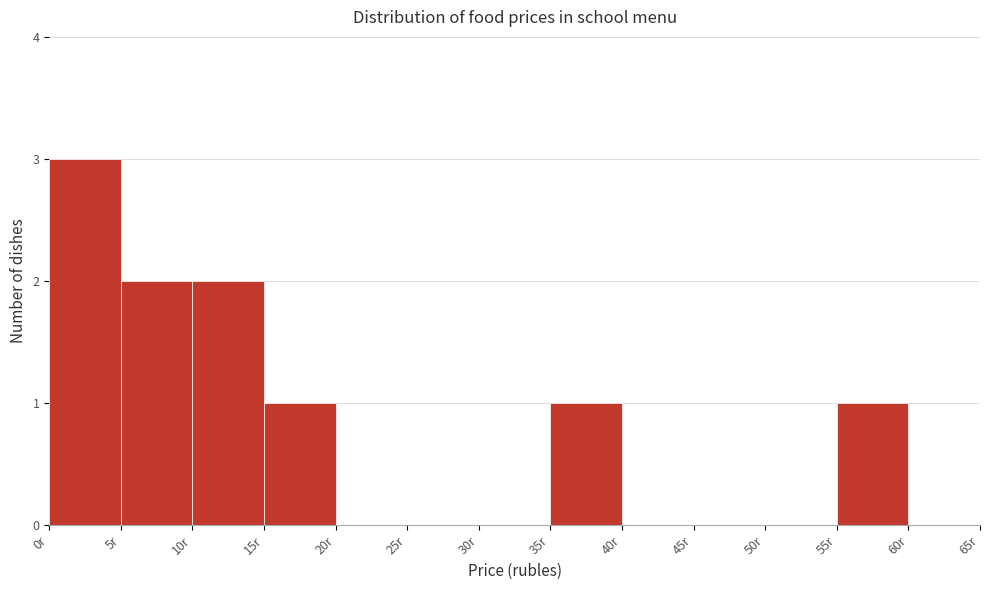

How tall is the bar that spans 55 to 60 on the x-axis? The values are not printed on the chart, so give them approximately, as read against the axis.

1